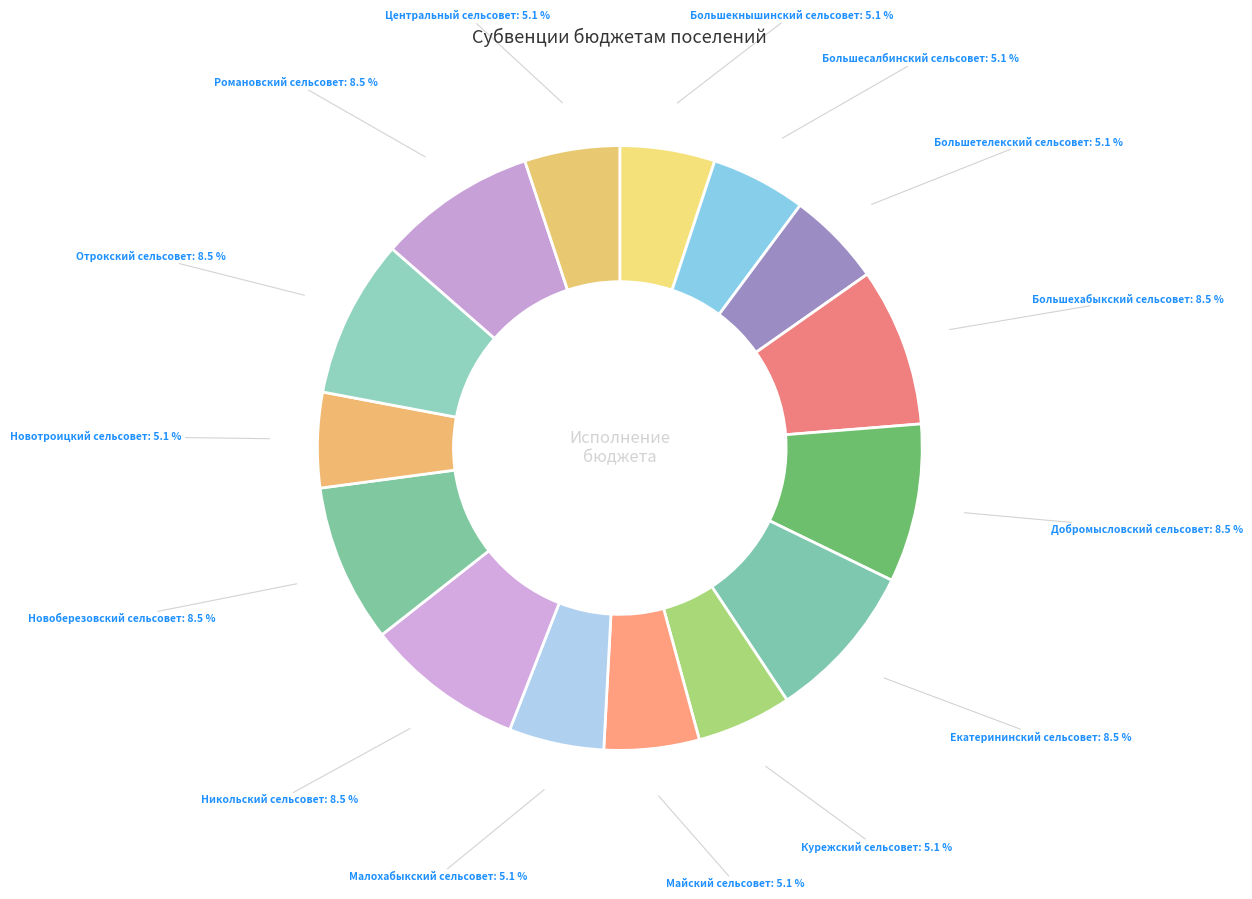

To the nearest percent, what is the difference between the Новоберезовский сельсовет and Большесалбинский сельсовет slice percentages?

3%